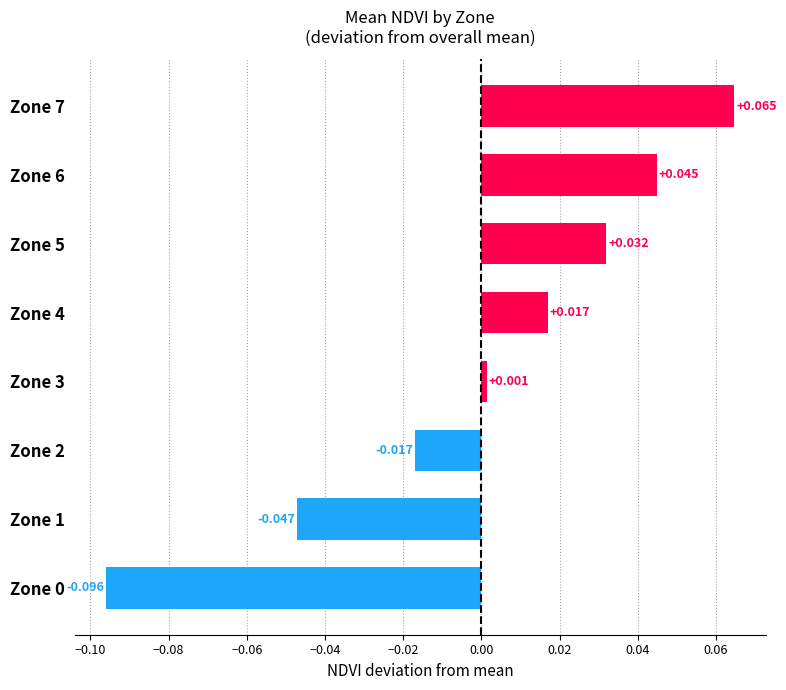

How many values are below zero?

3